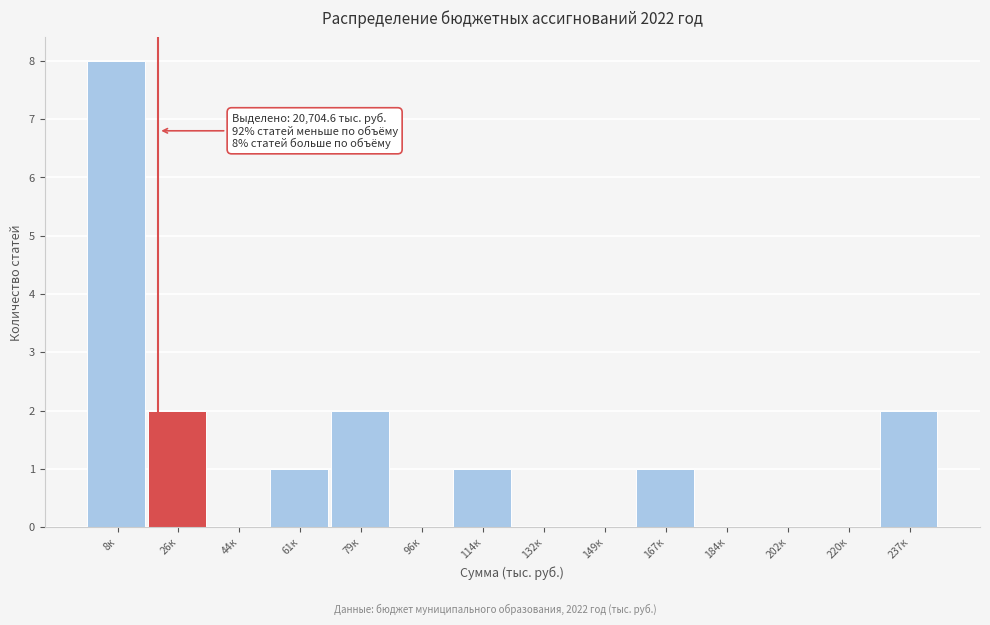

Reading left to right, list all the values displayed in this chart.

8к=8	26к=2	44к=0	61к=1	79к=2	96к=0	114к=1	132к=0	149к=0	167к=1	184к=0	202к=0	220к=0	237к=2